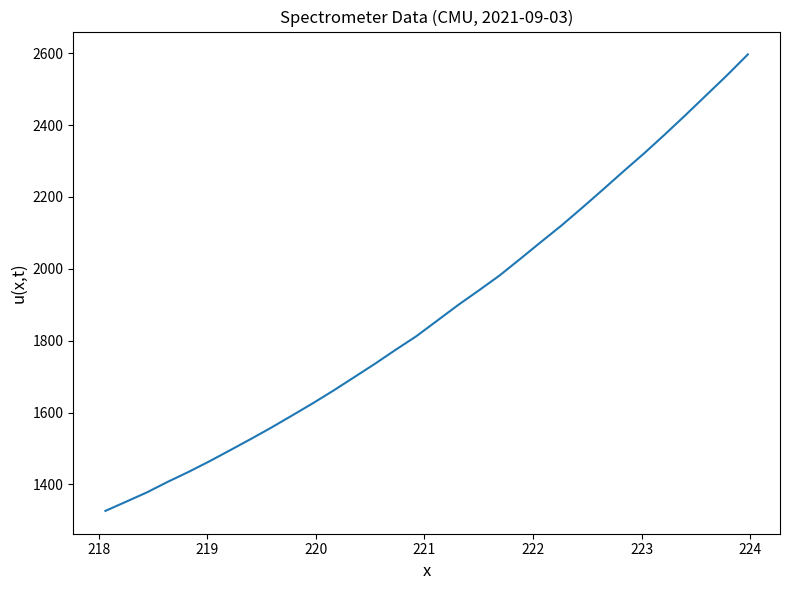

What is the maximum value shown in the chart?

2596.8